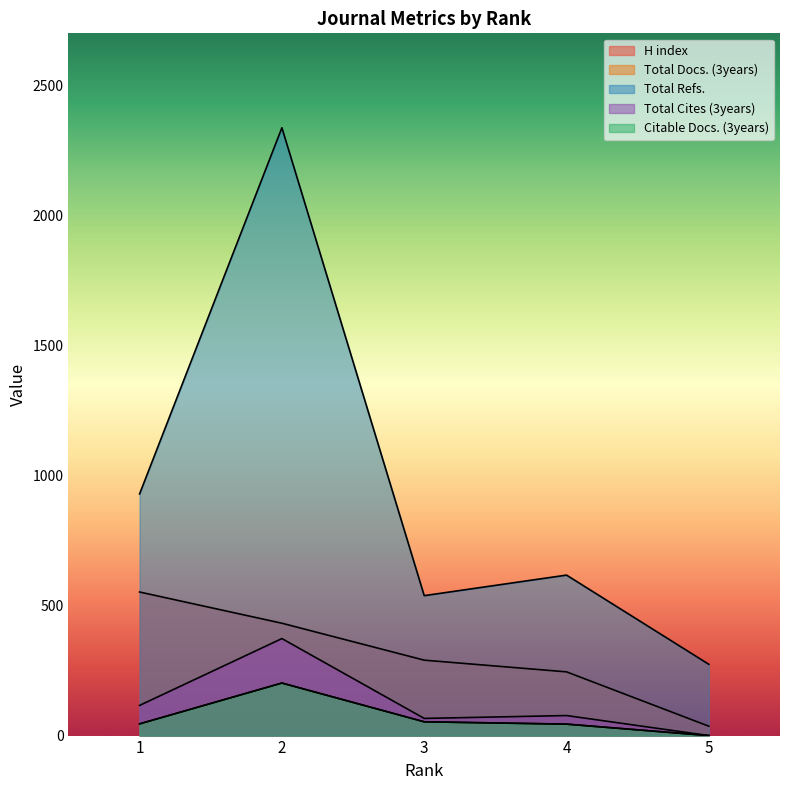

What is the total value across all series at 4?

1027